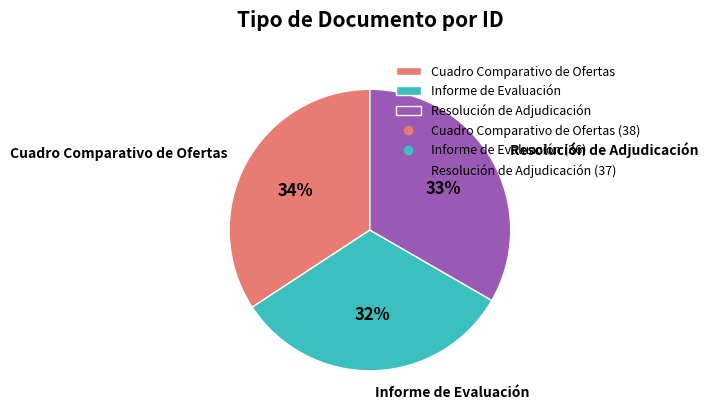

To the nearest percent, what is the combined percentage of Informe de Evaluación and Resolución de Adjudicación?

66%